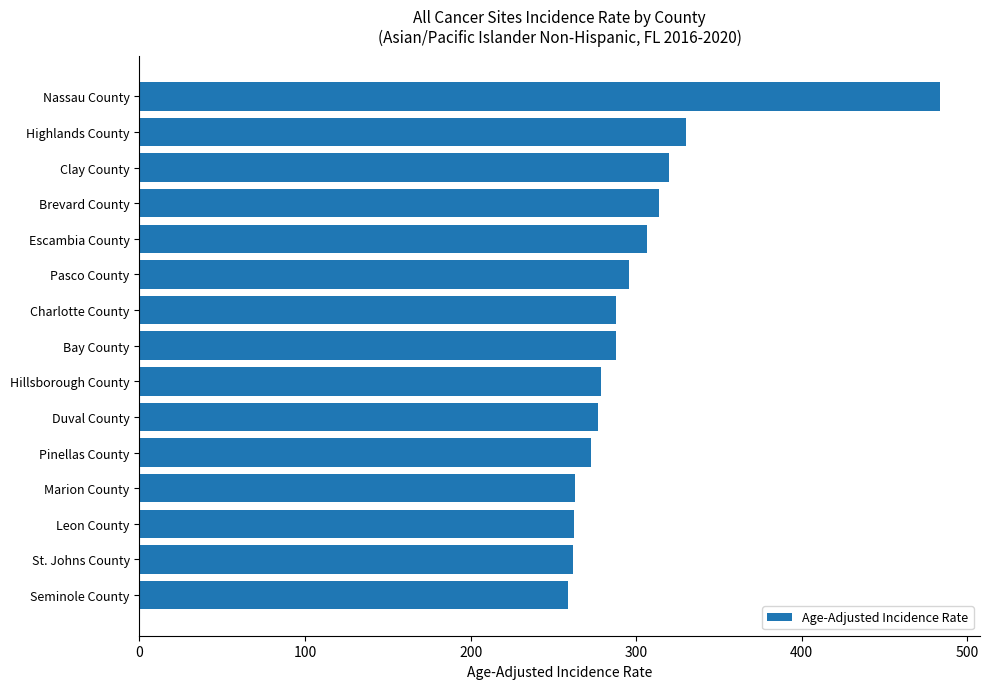

The value at Duval County is 277.0. True or false?

True